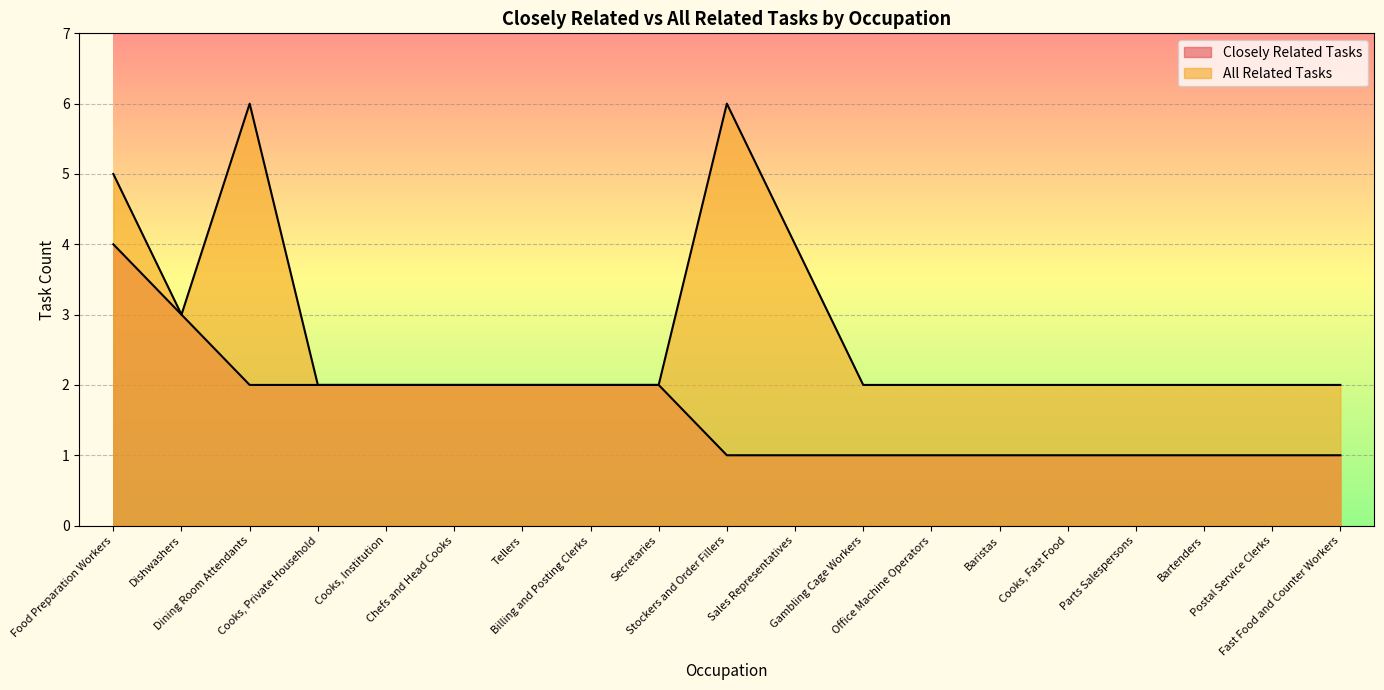

Does the chart display data point markers on the line(s)?

No